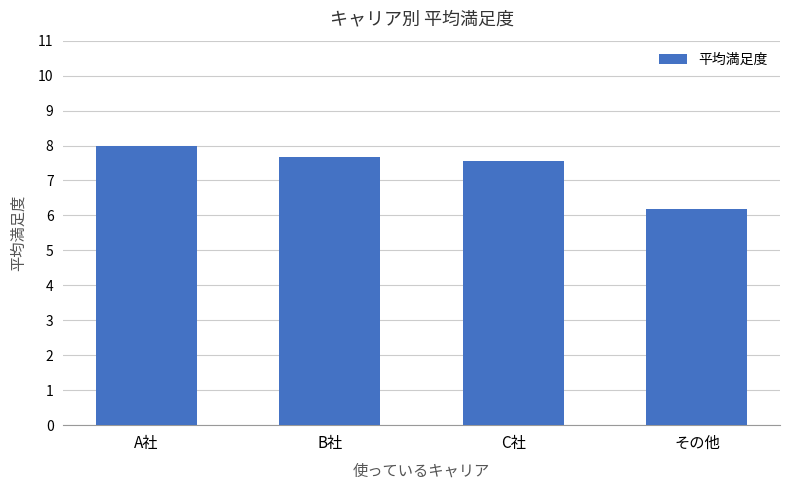

How many series are shown in this chart?

1